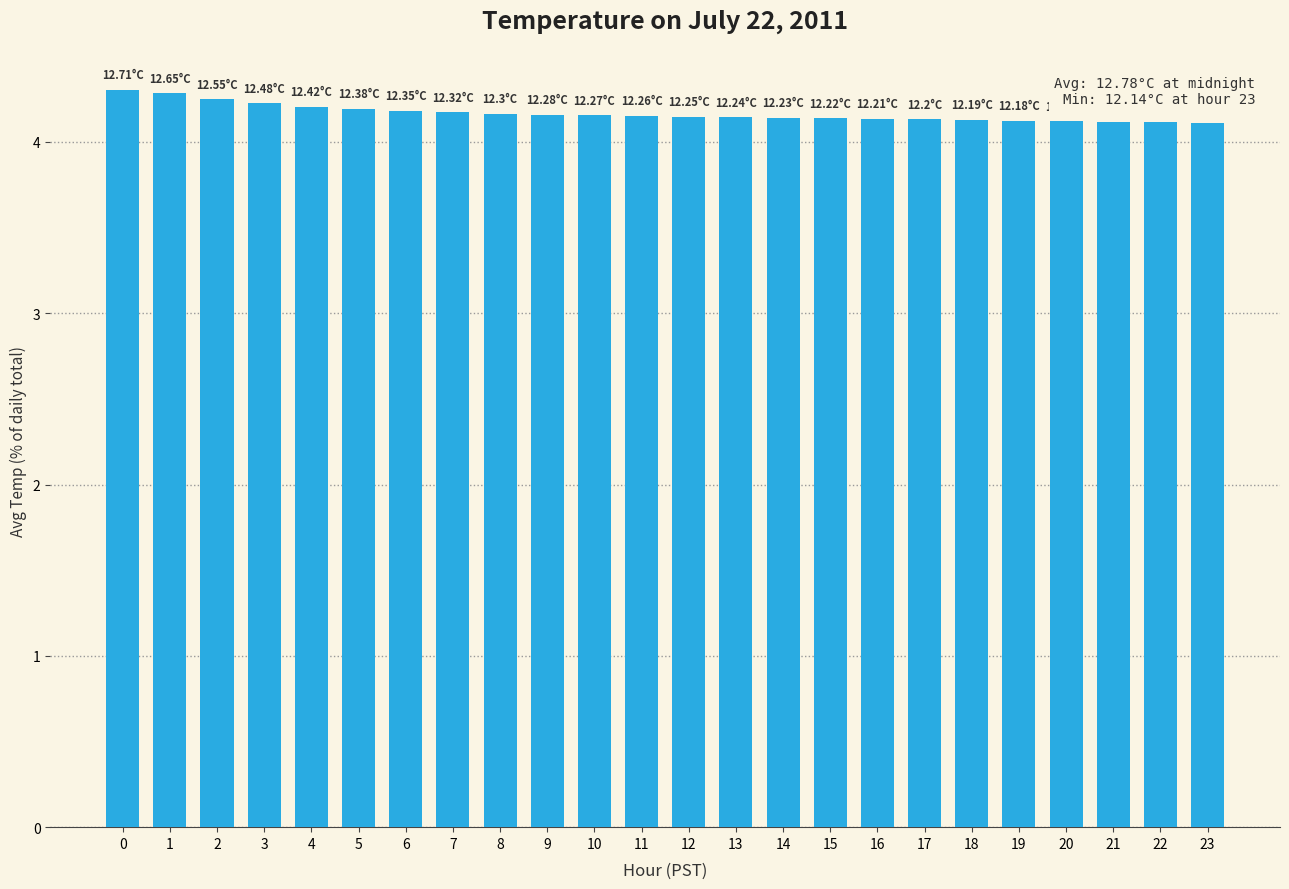

What is the ratio of the value at 19 to the value at 23?

1.0